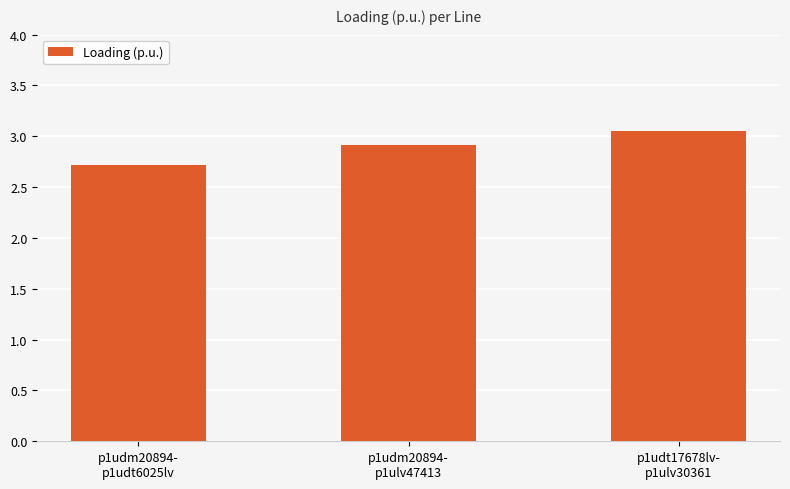

What is the change in value from p1udm20894-
p1udt6025lv to p1udm20894-
p1ulv47413?

+0.2